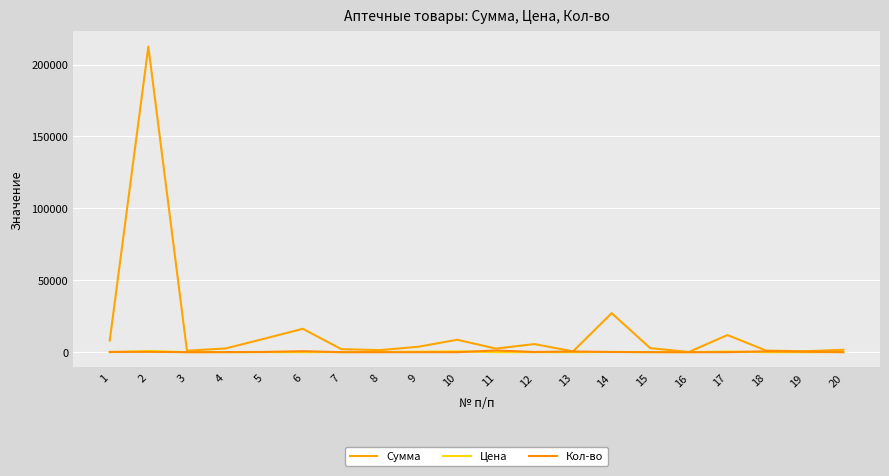

What are all the series names shown in the legend?

Сумма, Цена, Кол-во